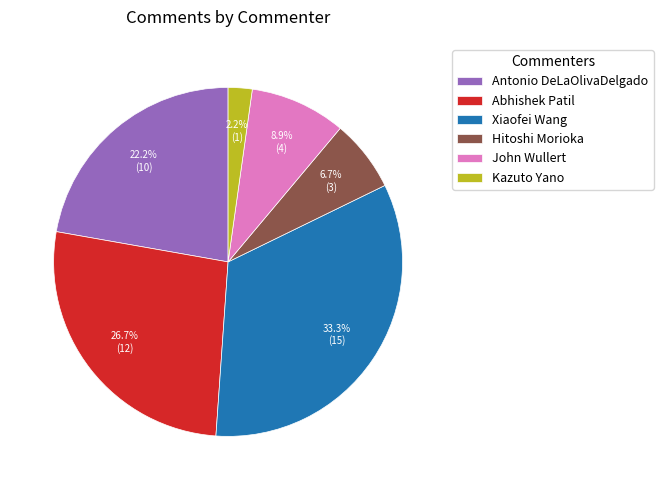

To the nearest percent, what is the difference between the largest and smallest slice percentages?

31%